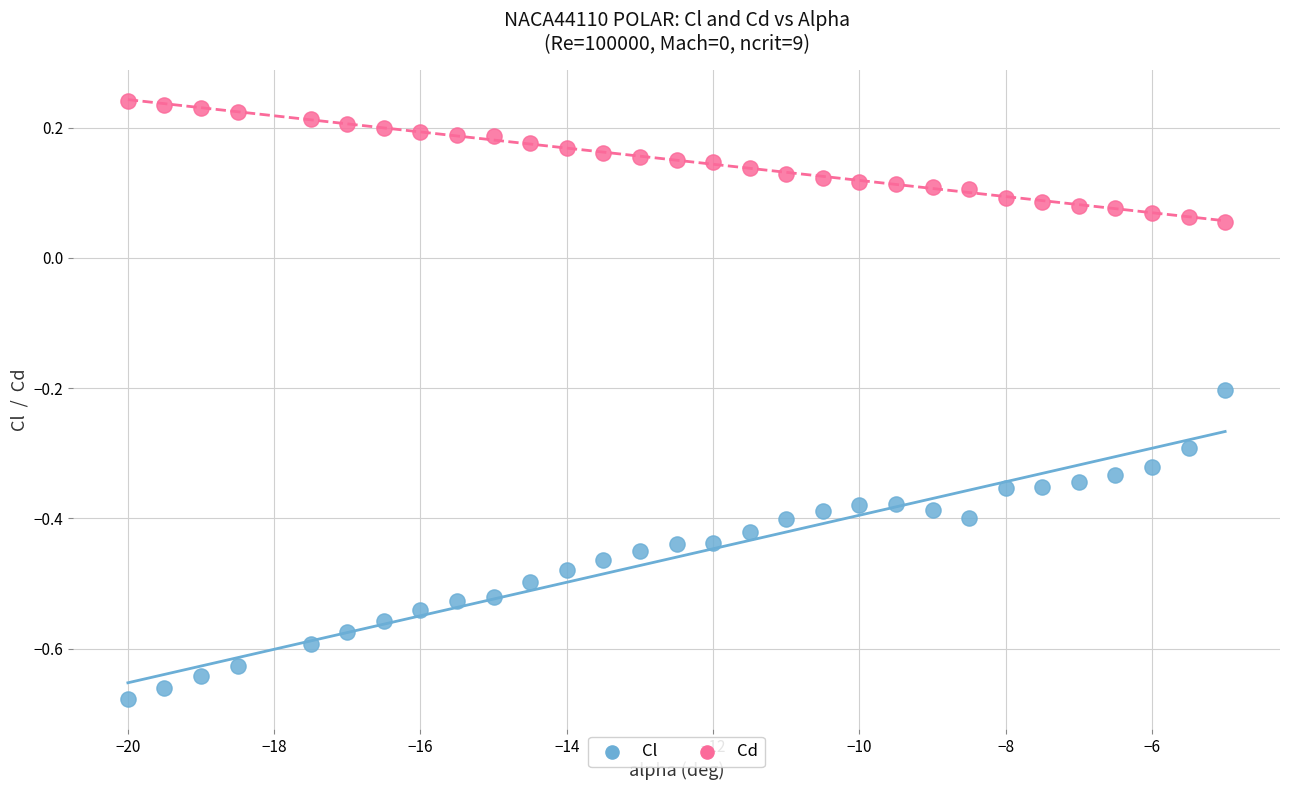

What are all the series names shown in the legend?

Cl, Cd